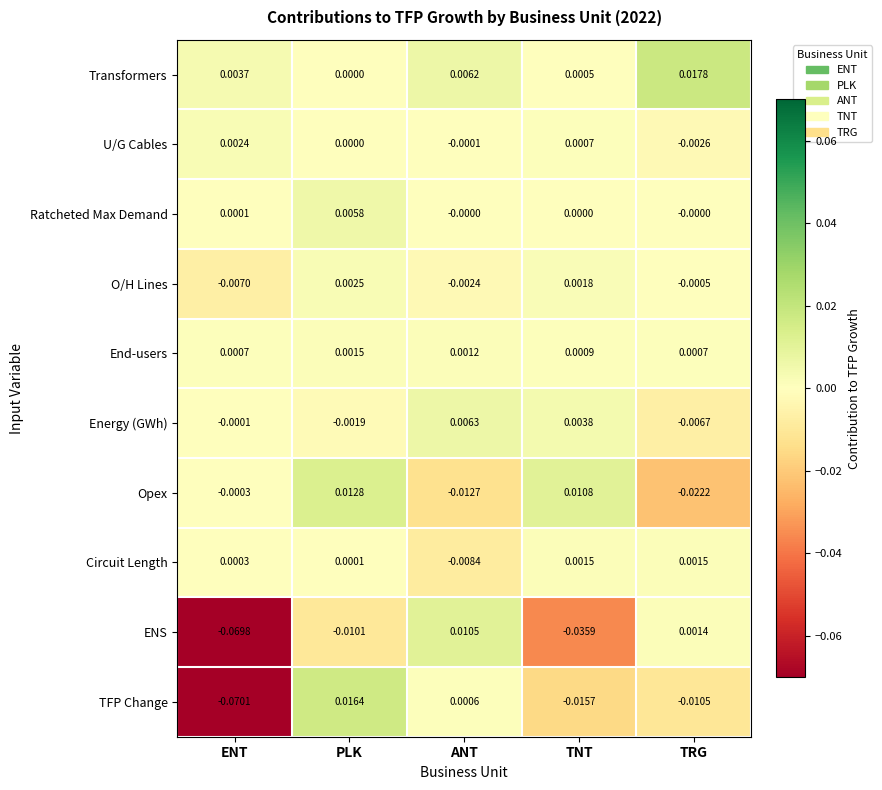

Is the value of Opex at ANT greater than the value of Energy (GWh) at PLK?

No